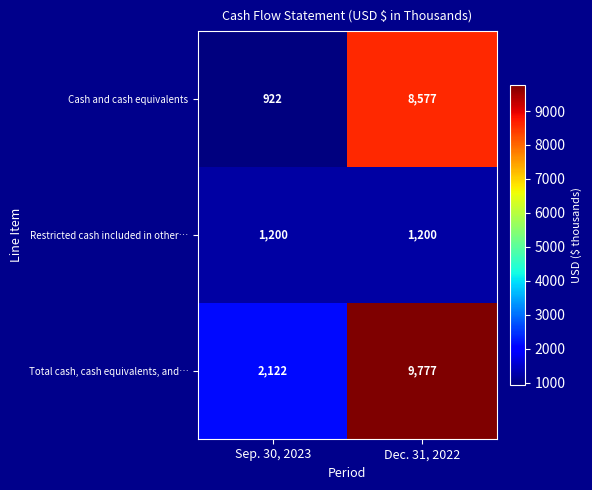

What value does the Cash and cash equivalents series have at Dec. 31, 2022, to the nearest 10?

8580